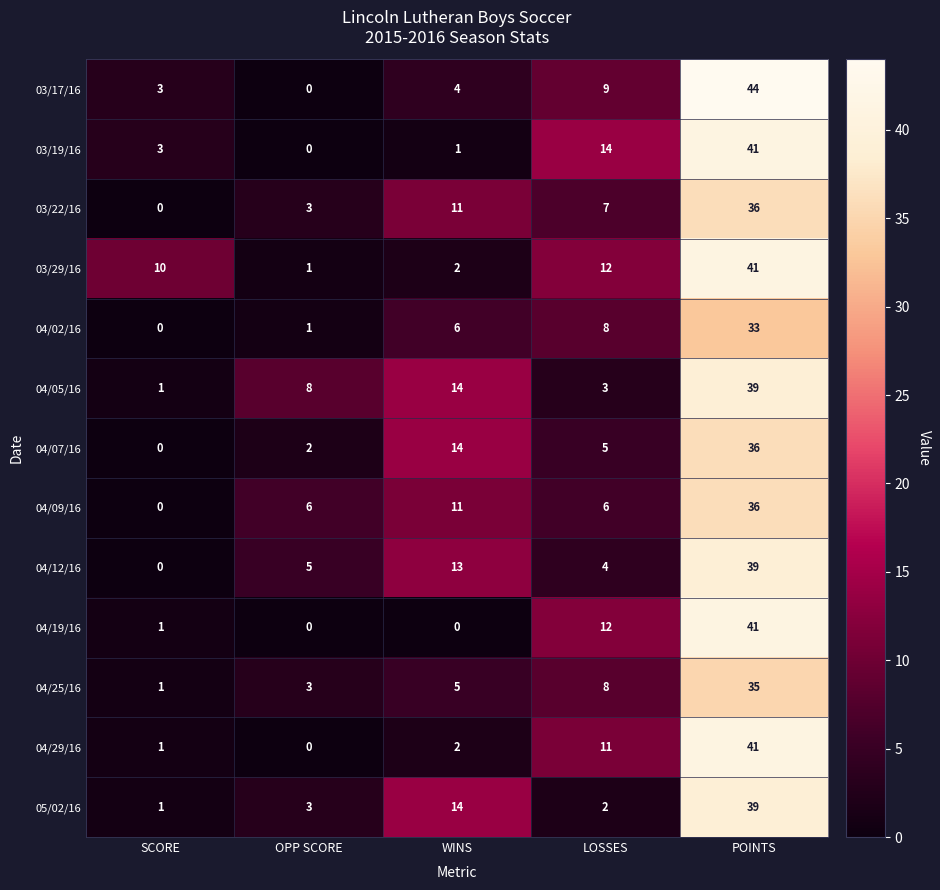

Which category has the highest value in the 04/19/16 series?

POINTS